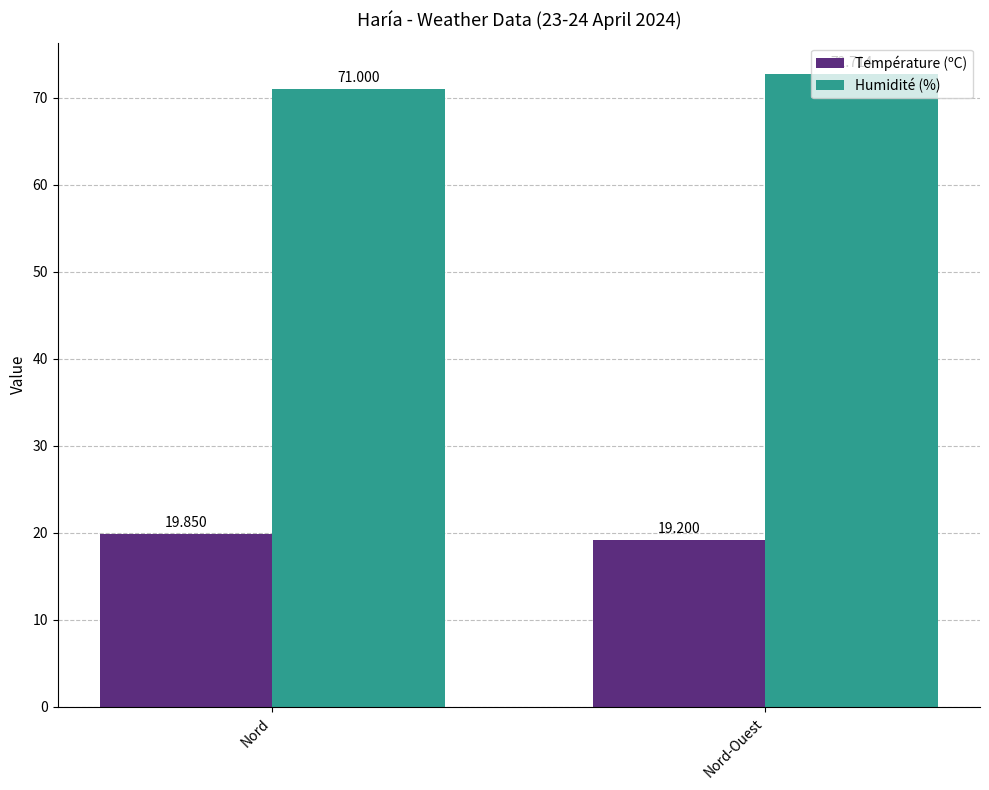

What is the difference between the Humidité (%) values at Nord and Nord-Ouest?

1.7